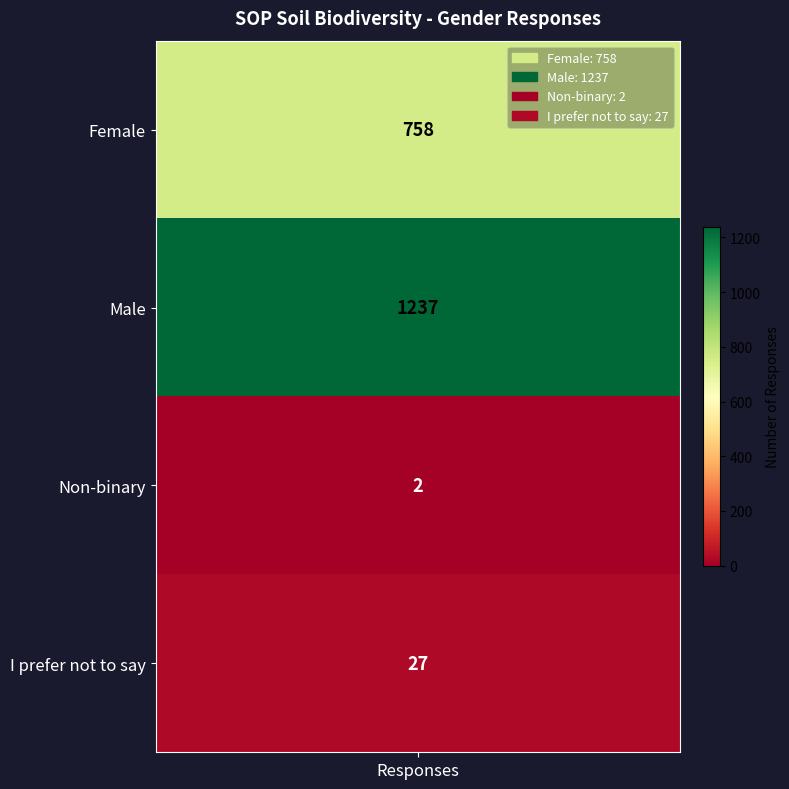

Approximately how many times larger is the value at Female compared to Non-binary?

379.0